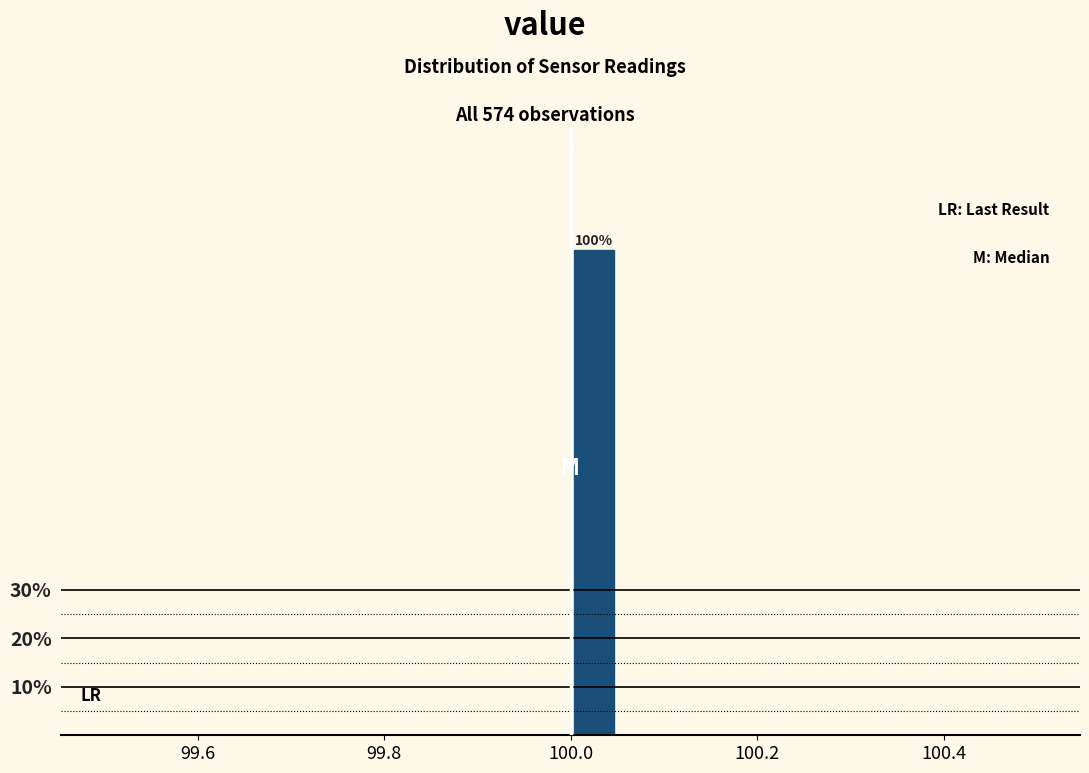

Read against the x-axis, roughly where is the centre of the tallest bar?

100.02